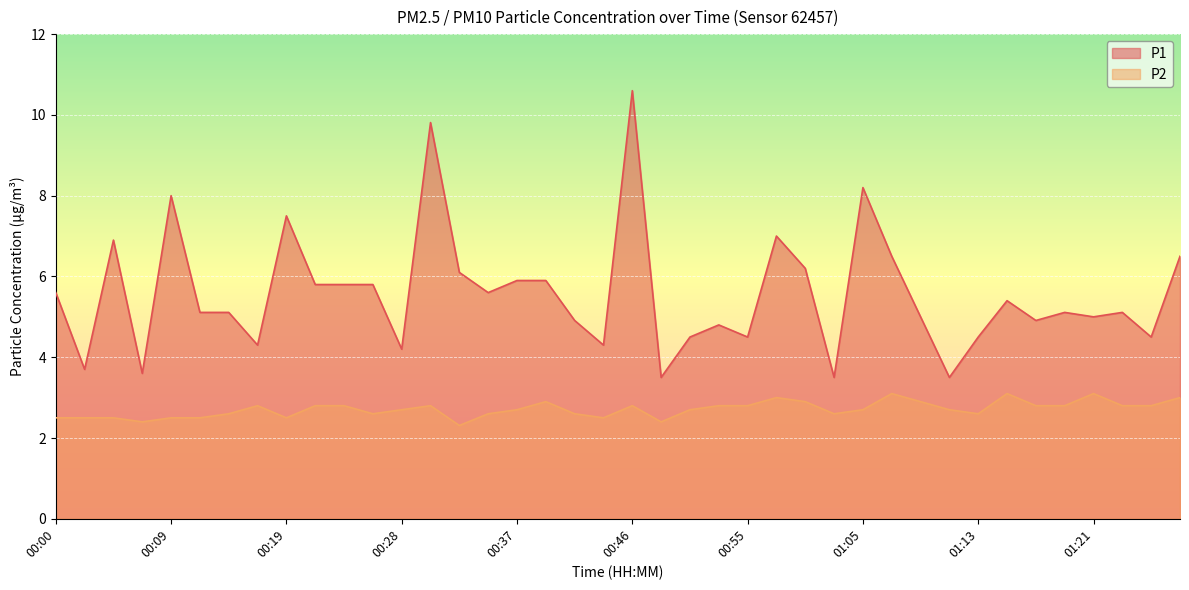

Where does the P1 series first go above 5?

00:00